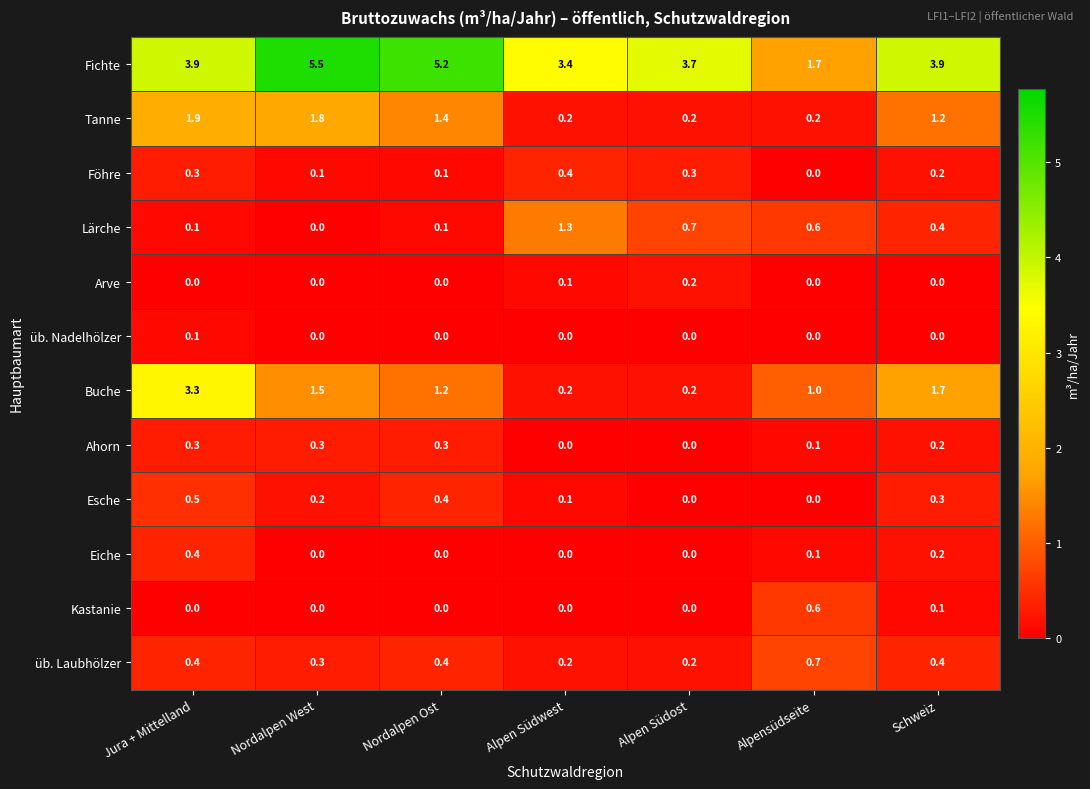

Which series has the largest total across all categories?

Fichte